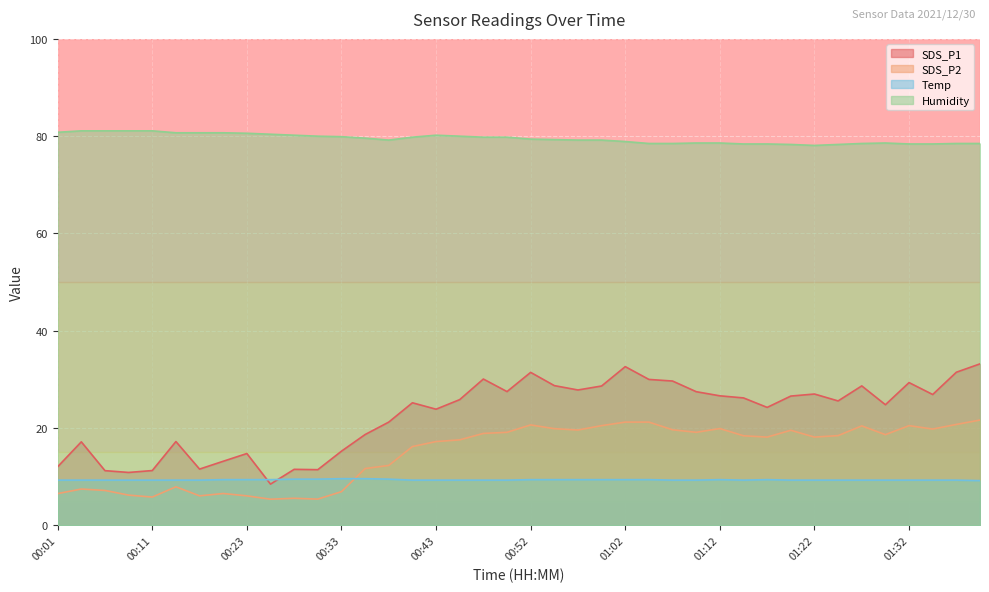

True or false: SDS_P2 has more than 1 interior local peaks.

True